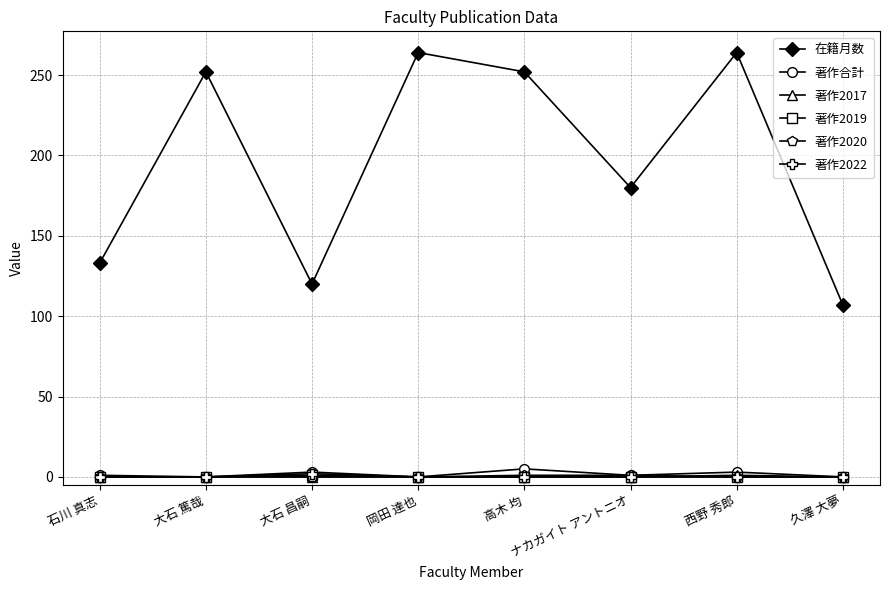

True or false: 在籍月数 and 著作2022 intersect in this chart.

False